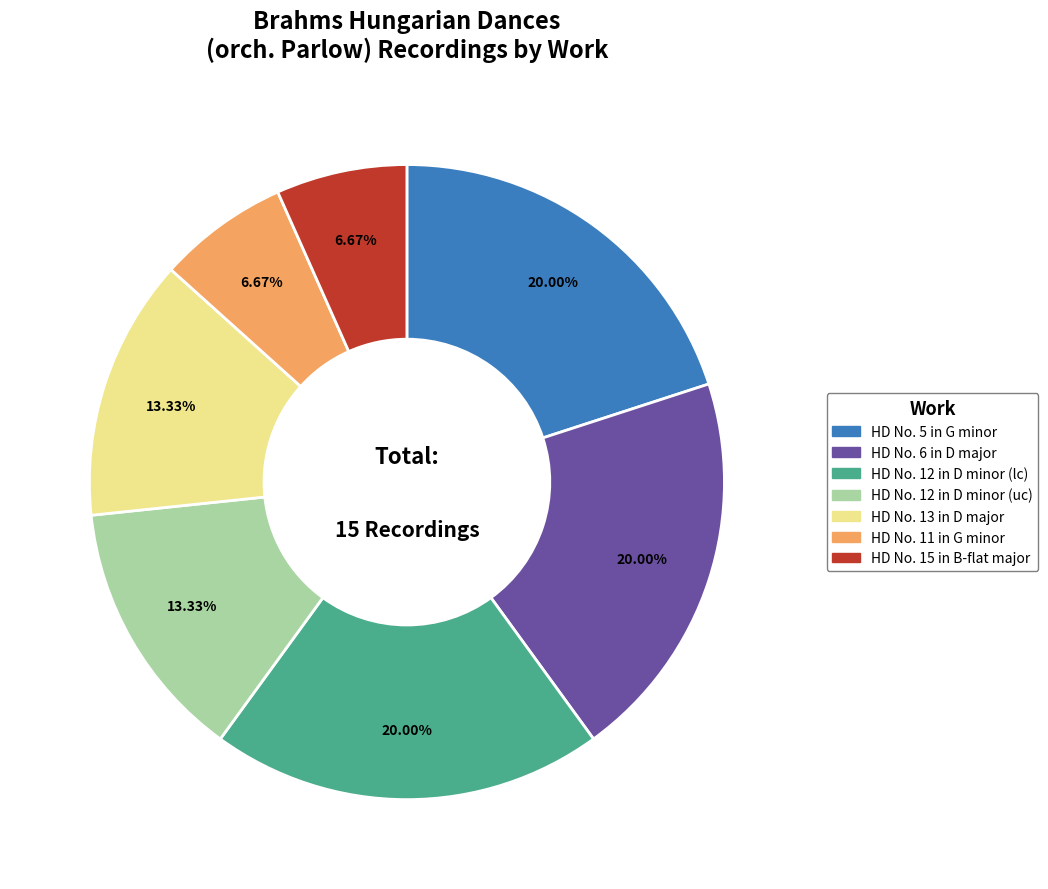

What is the ratio of the value at HD No. 5 in G minor to the value at HD No. 15 in B-flat major?

3.0